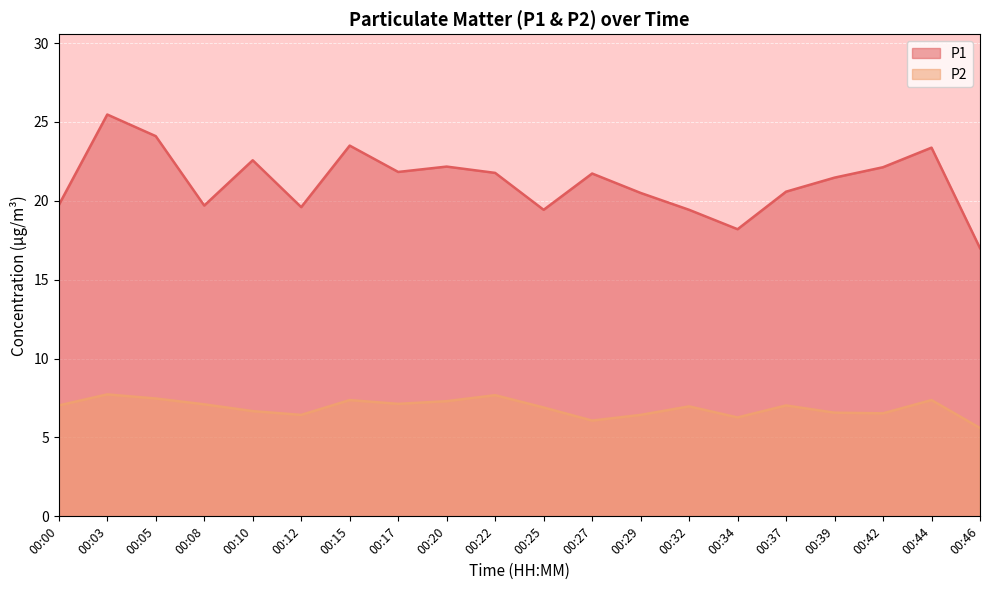

What is the sum of the P1 values at 00:20 and 00:27?

43.9